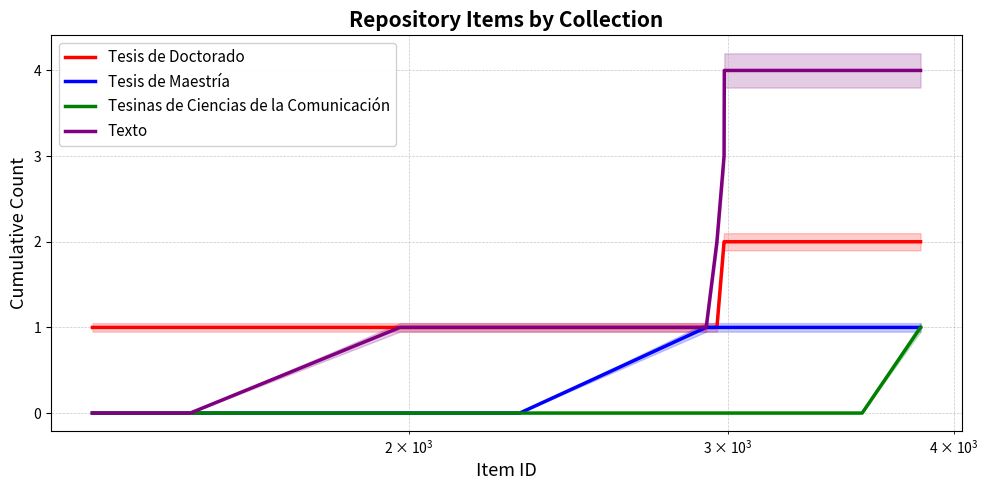

How many series are shown in this chart?

4